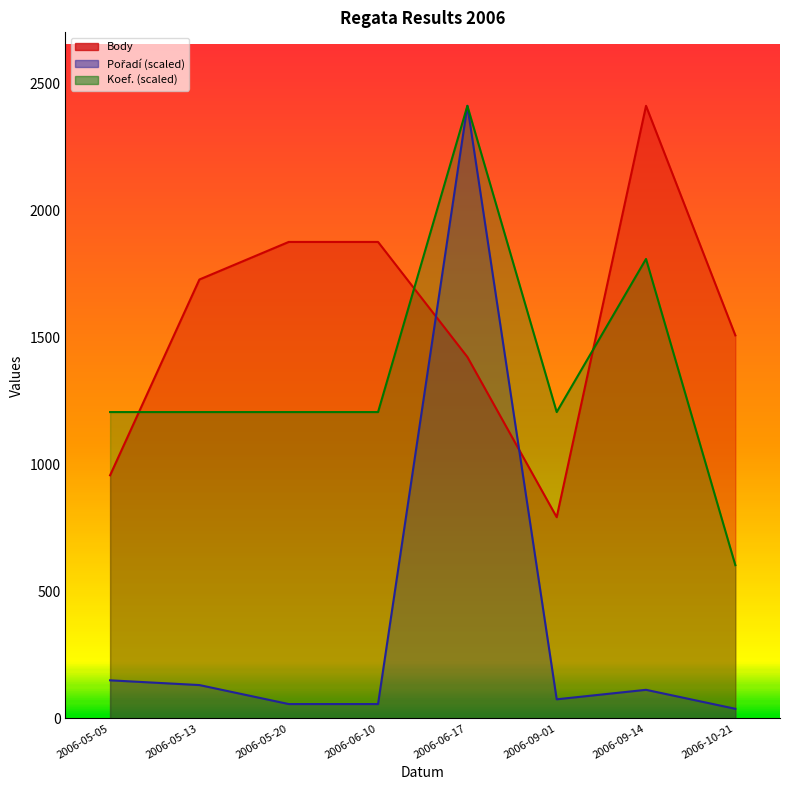

True or false: Pořadí and Koef. intersect in this chart.

False